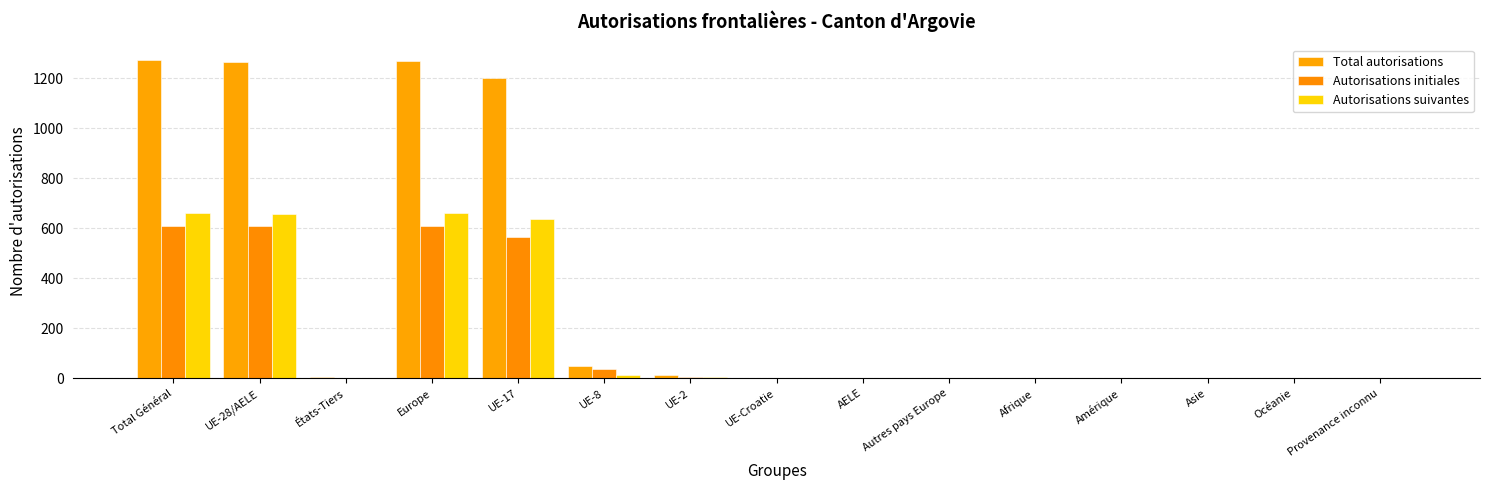

What is the average value of the Autorisations suivantes series?

176